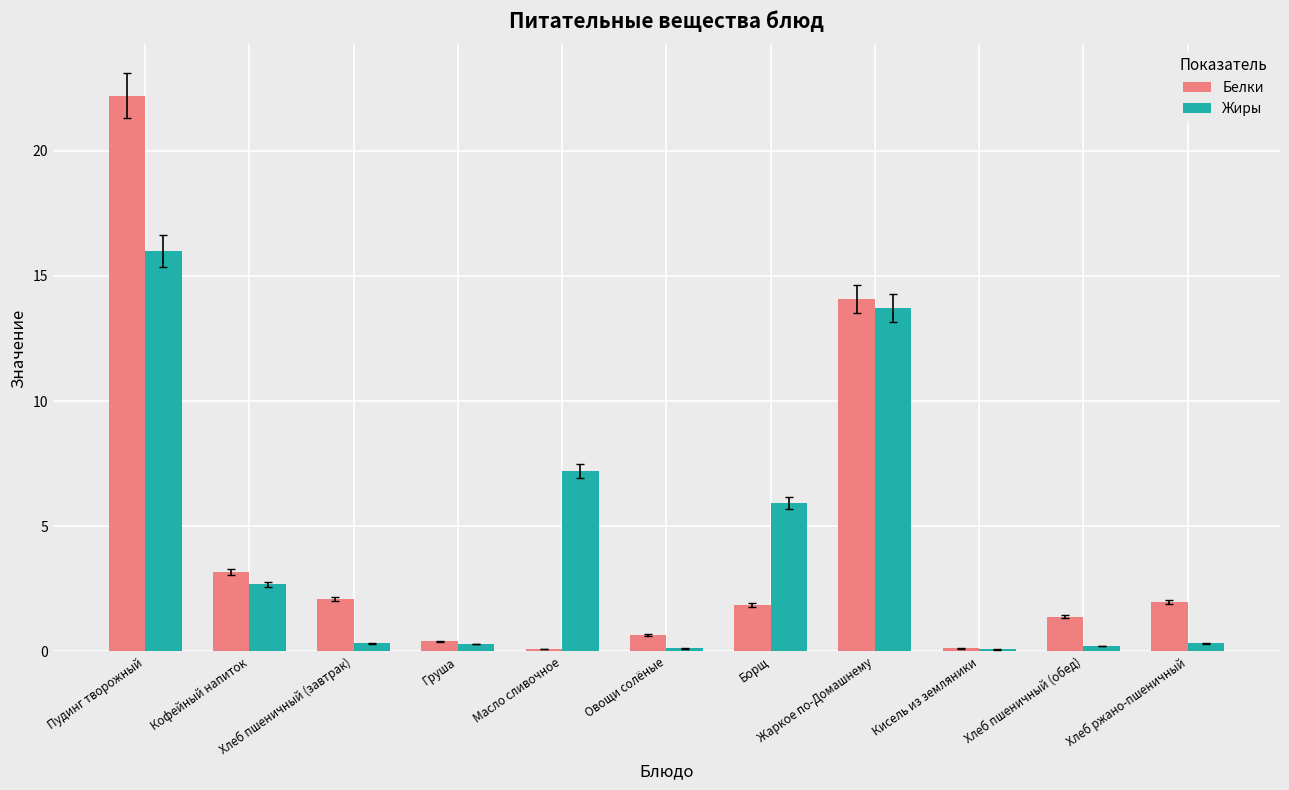

The value of Жиры at Жаркое по-Домашнему is 13.7. True or false?

True